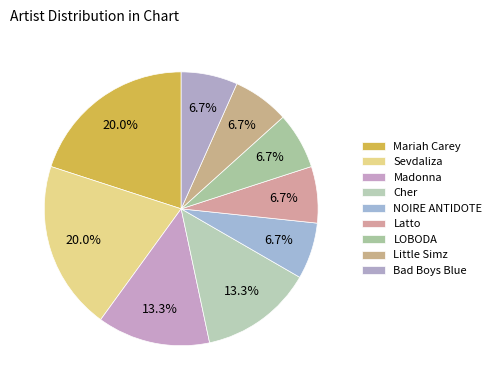

True or false: Sevdaliza accounts for 20% of the total.

True